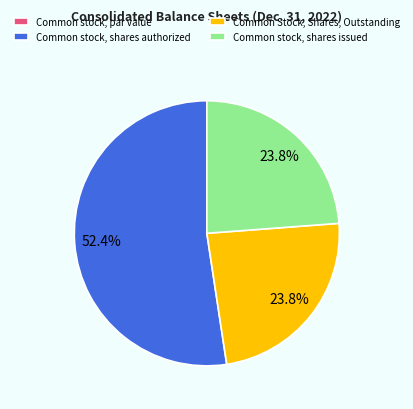

What percentage is the Common stock, shares issued slice, to the nearest percent?

24%